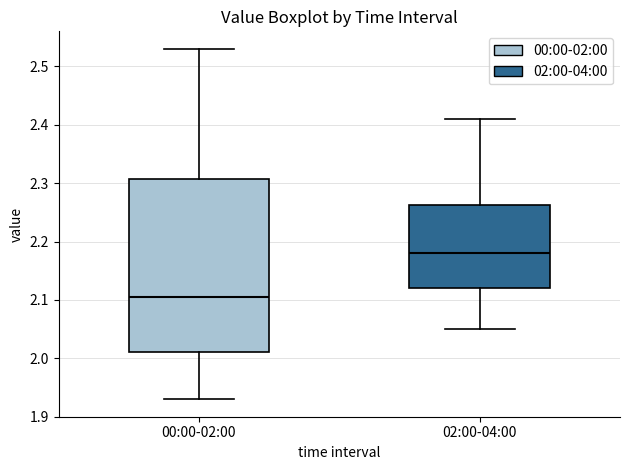

Reading left to right, read every box against the y-axis: the position of its median line, the range the box covers, and the ends of its whiskers. The values are not printed on the chart, so give them approximately, as read against the axis.

00:00-02:00: median 2.11, box 2.01 to 2.31, whiskers 1.93 to 2.53
02:00-04:00: median 2.18, box 2.12 to 2.26, whiskers 2.05 to 2.41